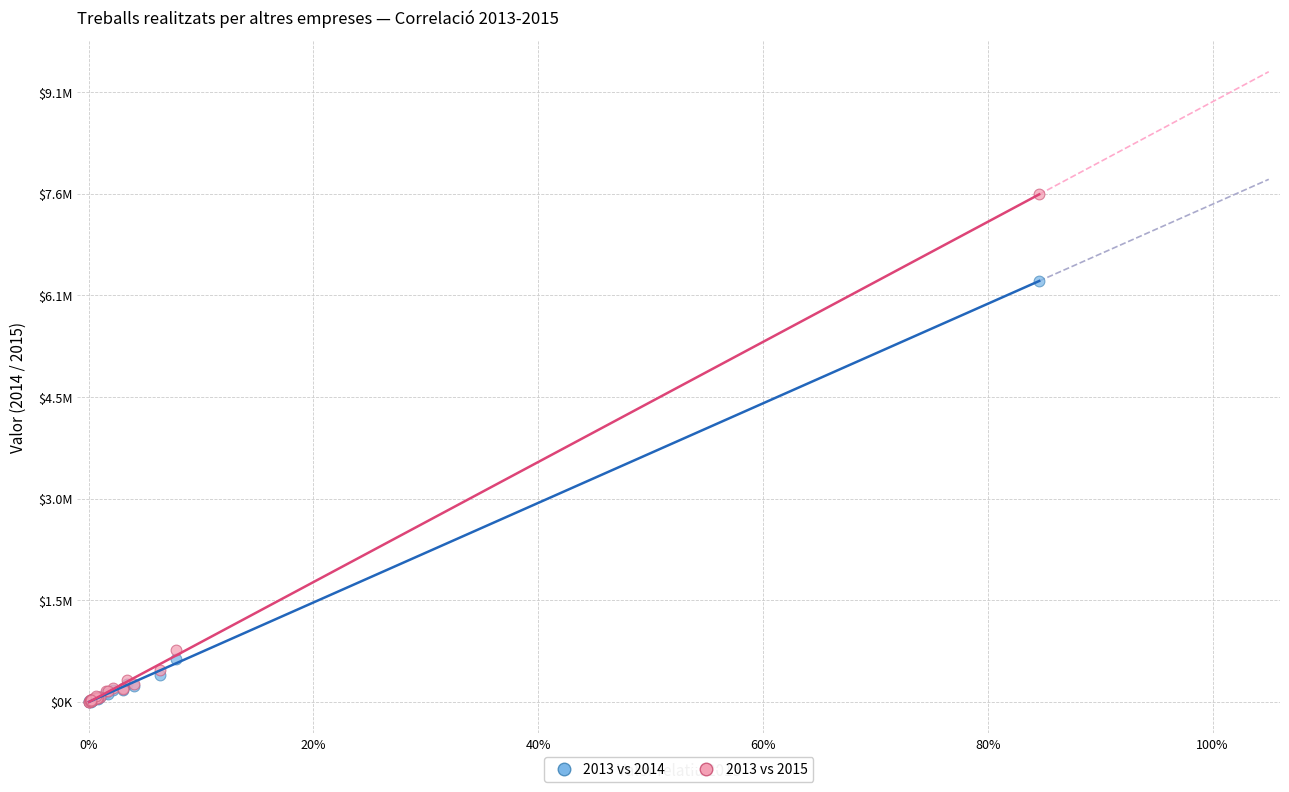

What are all the series names shown in the legend?

2013 vs 2014, 2013 vs 2015